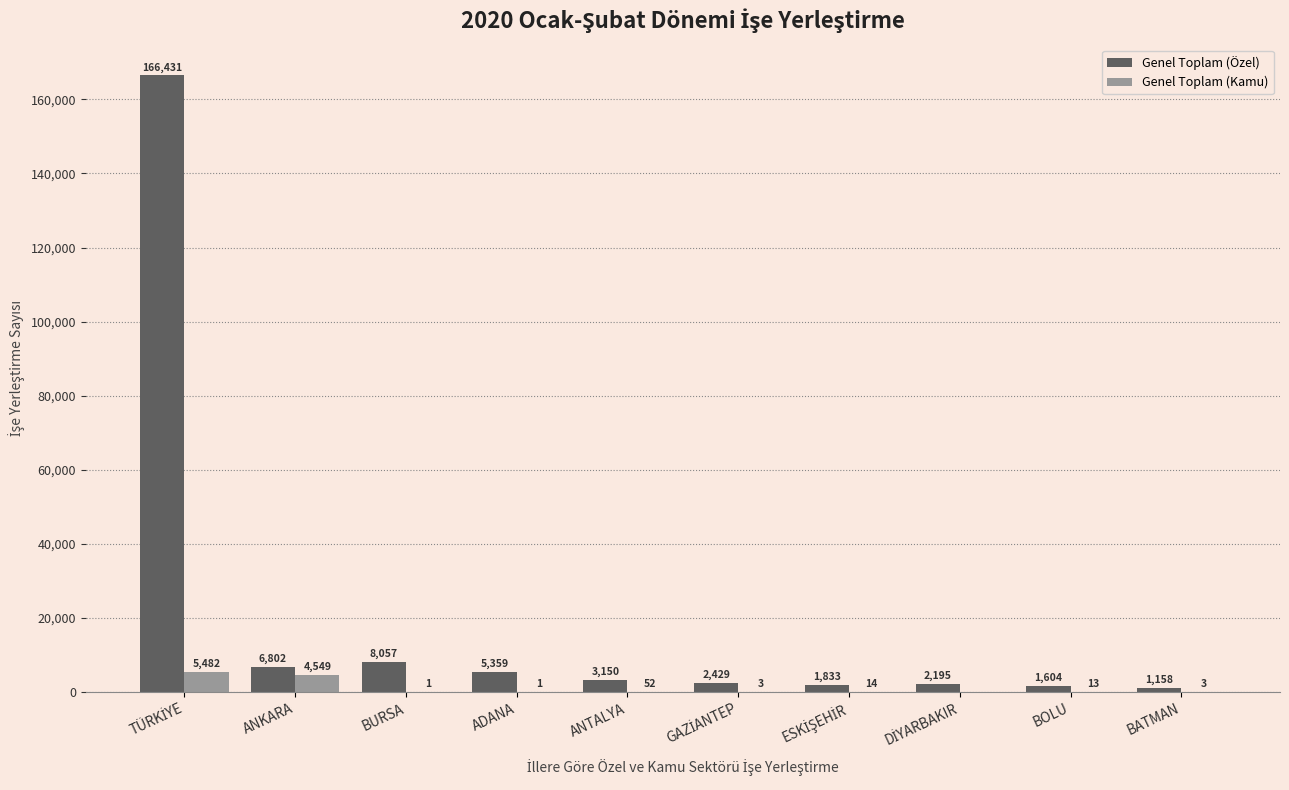

Is it true that Genel Toplam (Özel) equals 6802 at ANKARA?

True